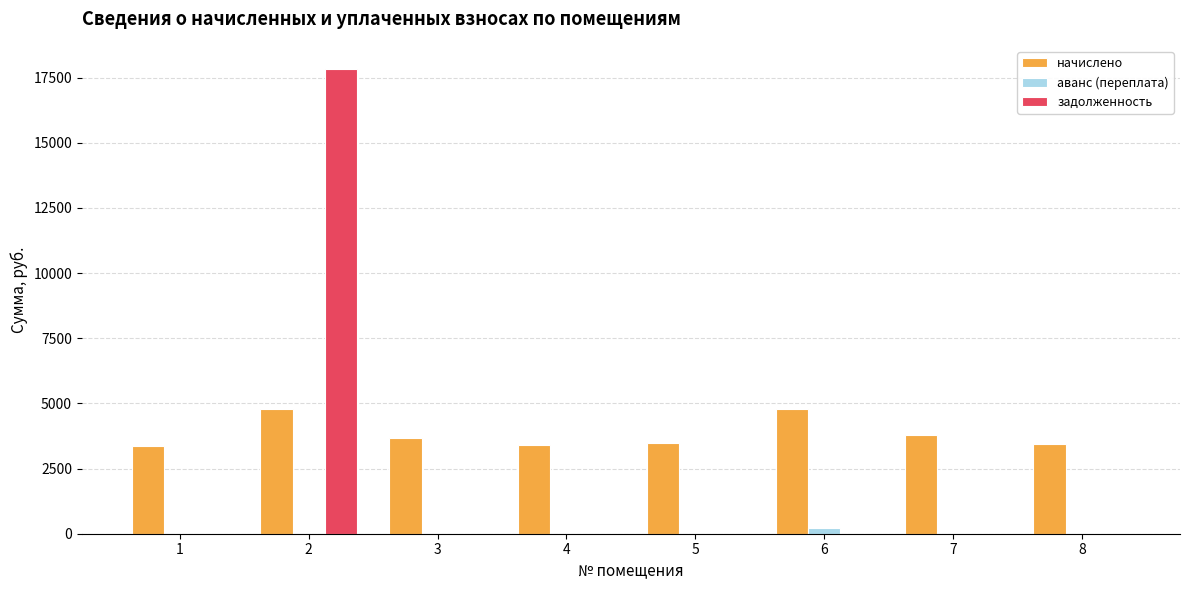

What is the sum of all аванс (переплата) values?

212.3